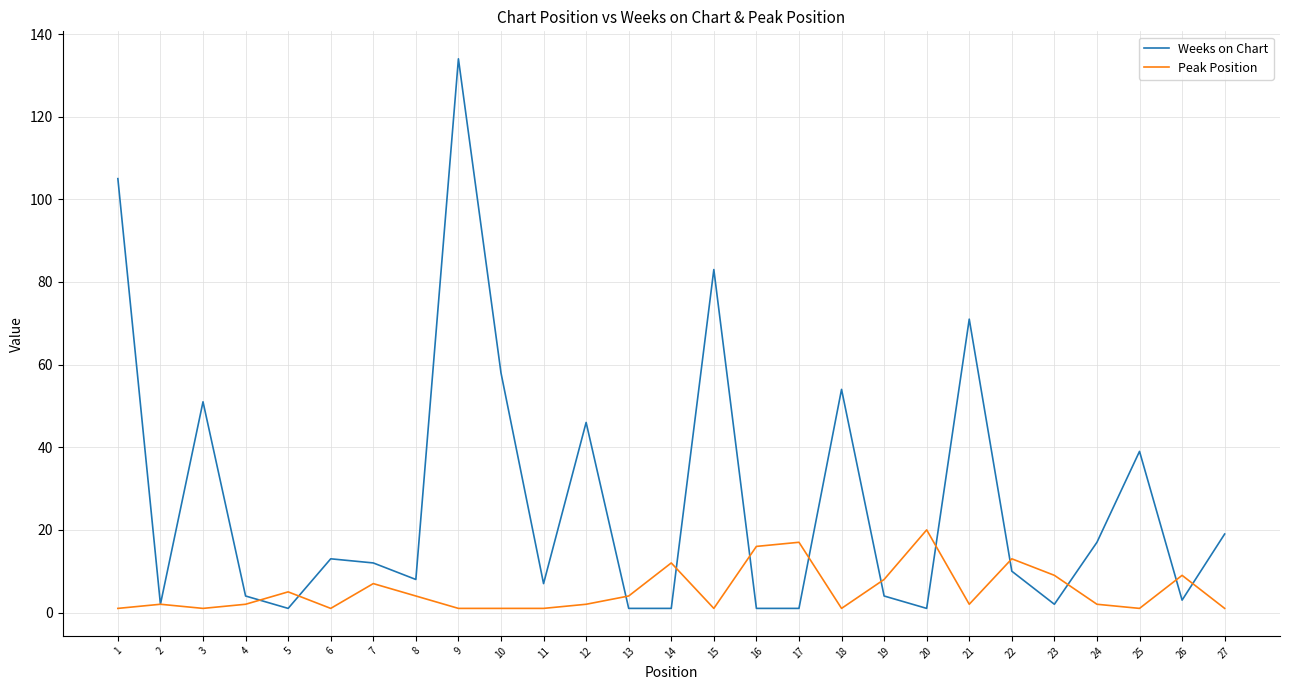

List the series in order of their overall mean, lowest first.

Peak Position, Weeks on Chart